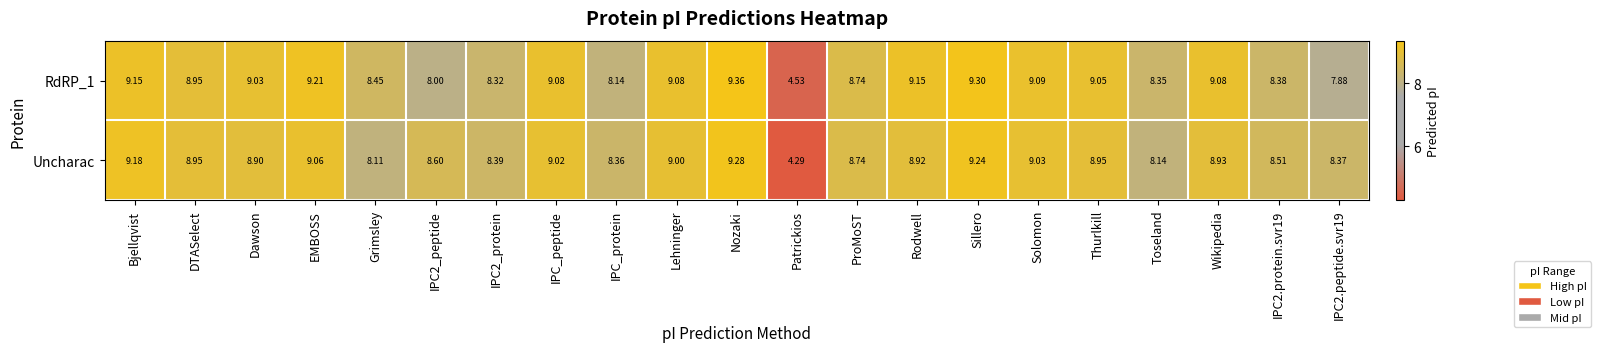

Which series changed the most between Dawson and IPC_peptide?

Uncharac